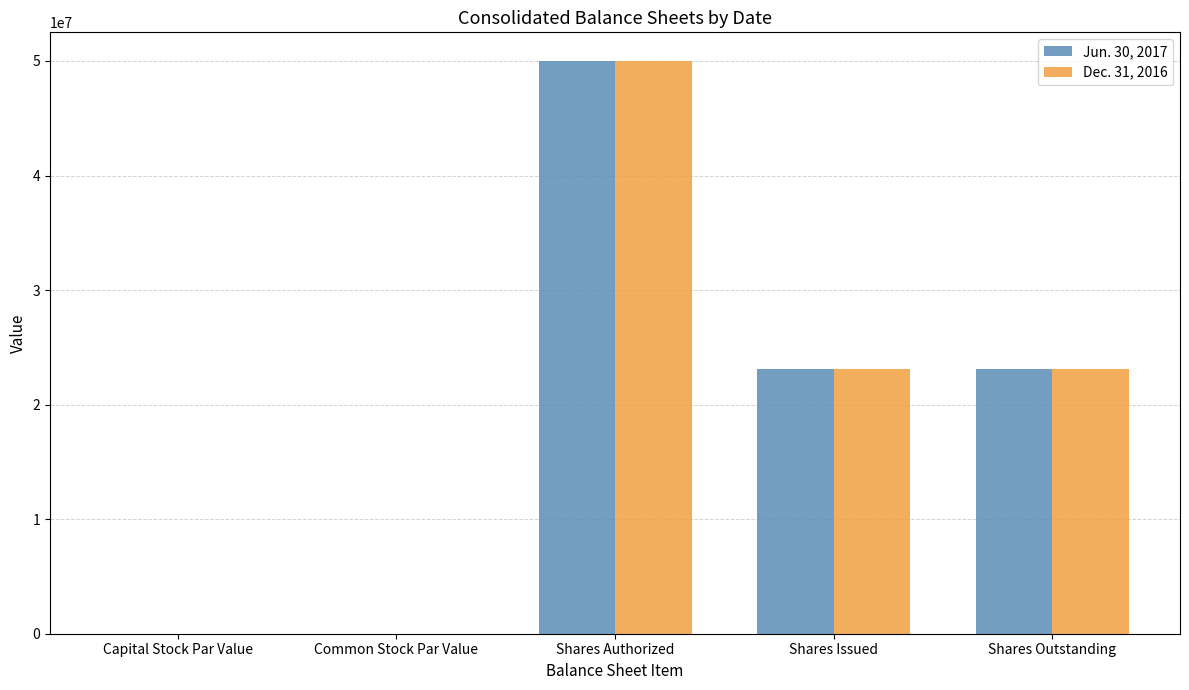

How many series are shown in this chart?

2